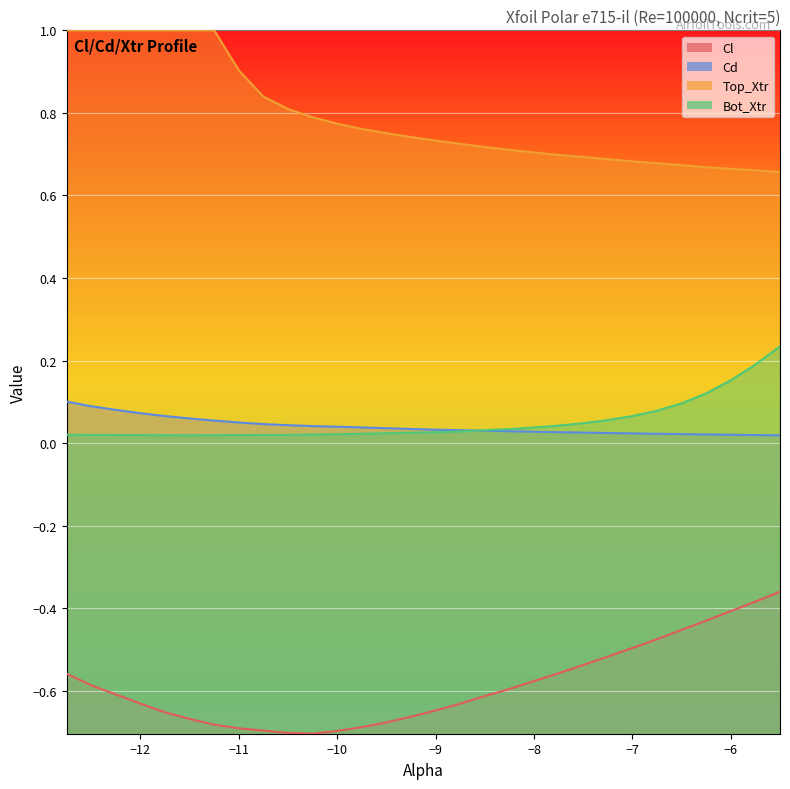

What are all the series names shown in the legend?

Cl, Cd, Top_Xtr, Bot_Xtr